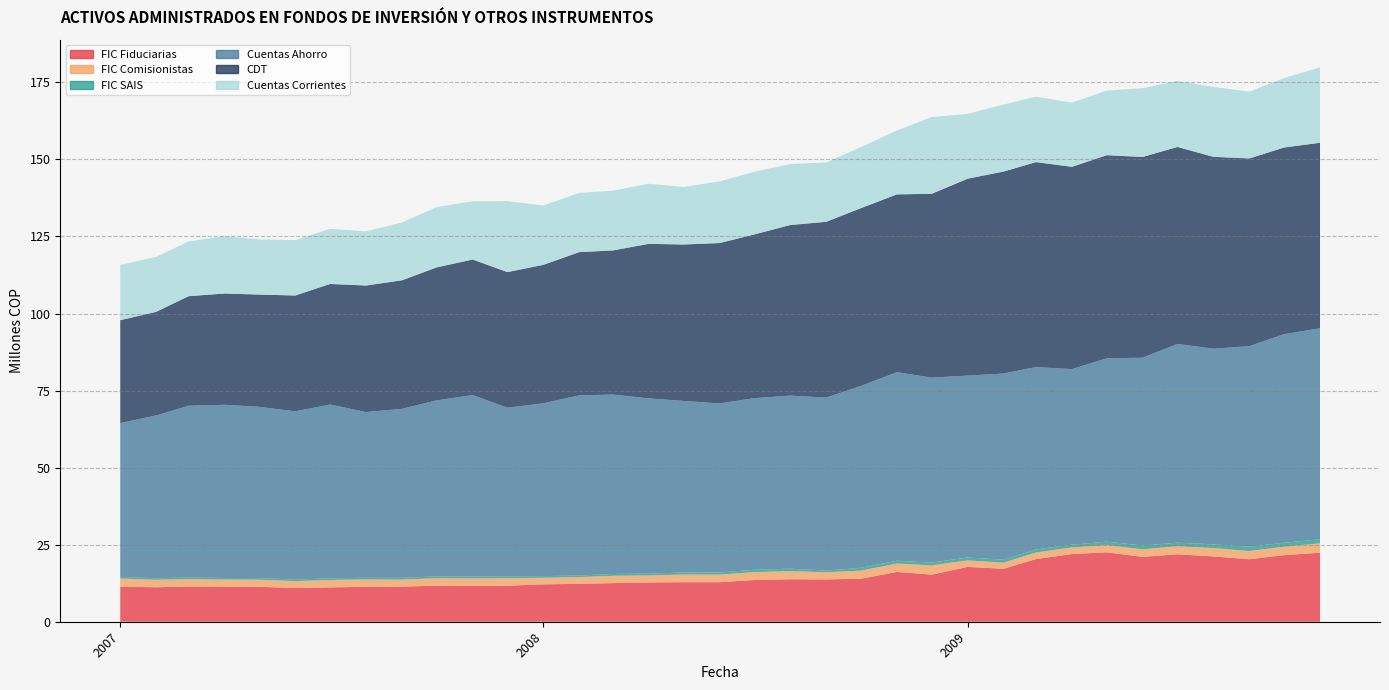

How many lines are shown in the chart?

6